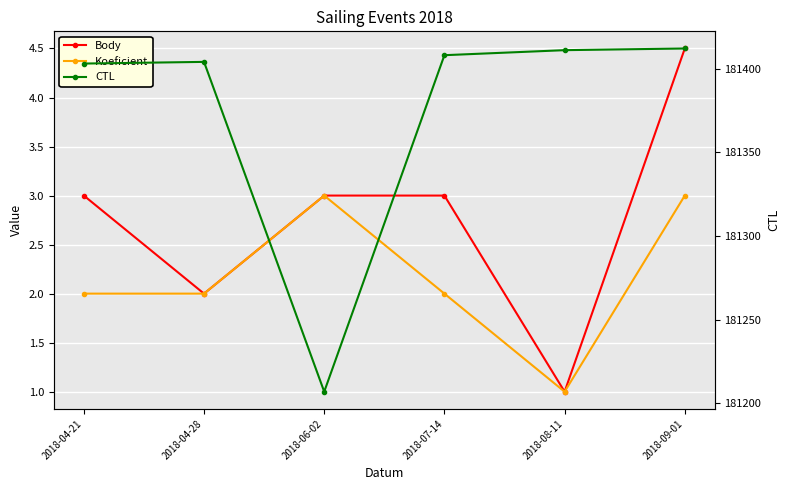

At which label is Body closest to 2?

2018-04-28